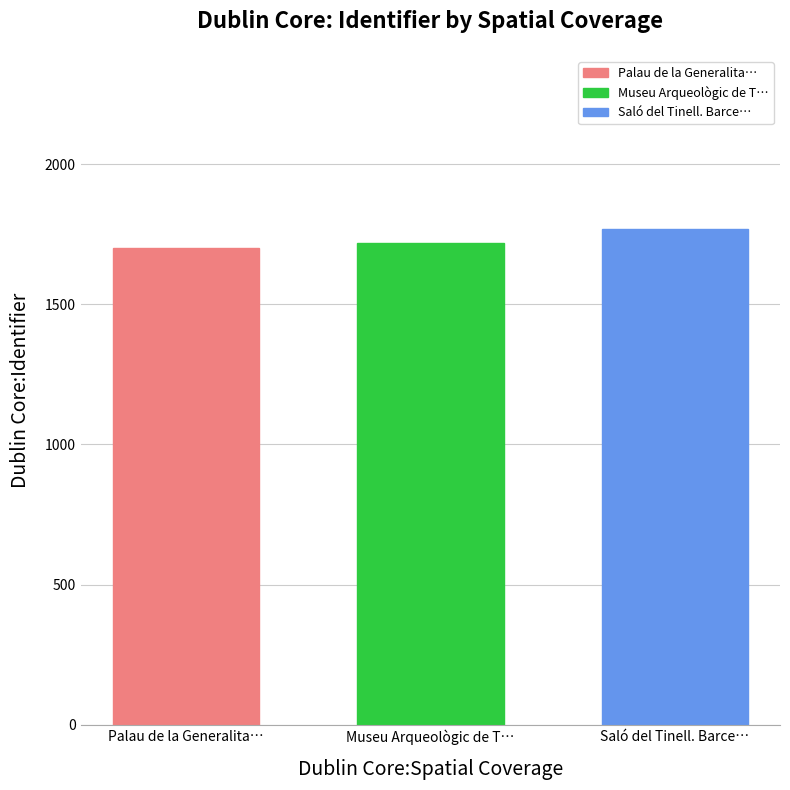

What is the approximate value of Saló del Tinell. Barce… at Museu Arqueològic de T…?

1768.0